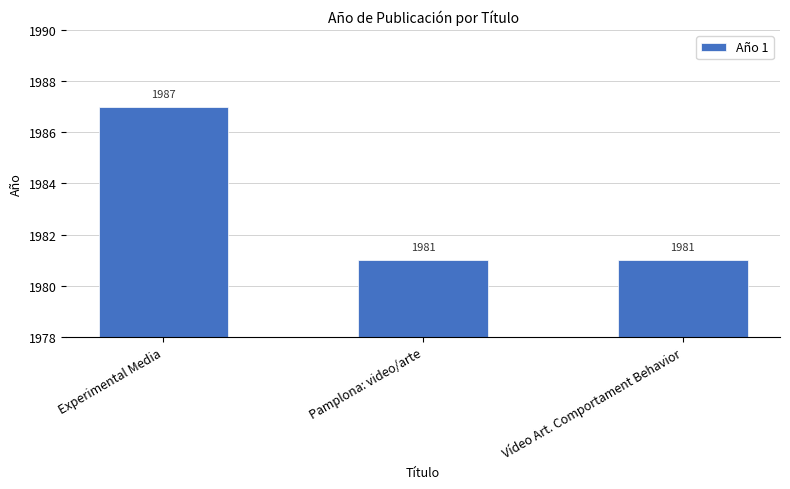

What is the approximate value at Pamplona: video/arte?

1981